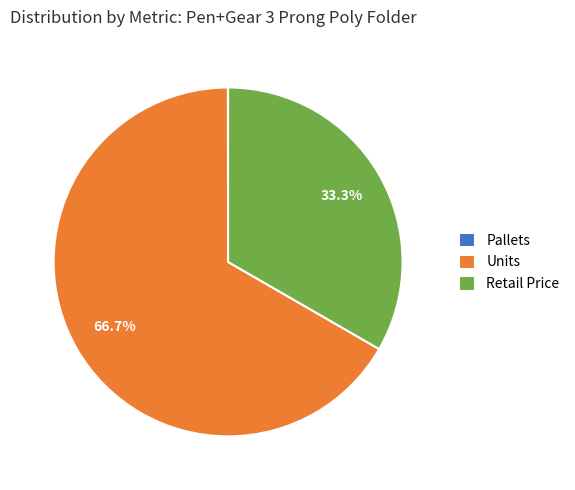

Does Retail Price account for over 50% of the chart?

No